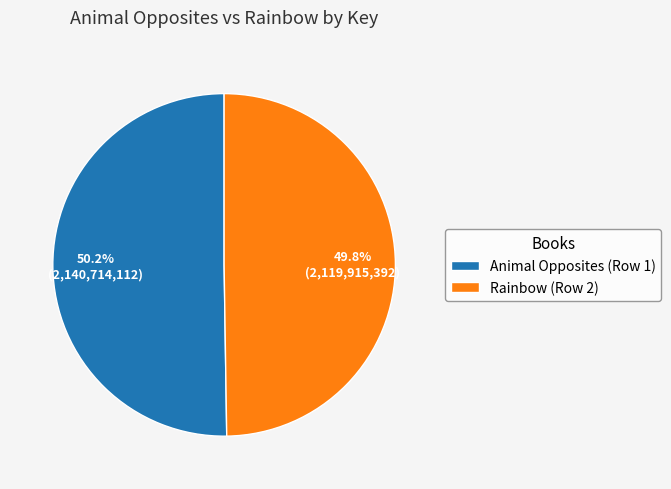

Is there any slice that represents more than half of the pie?

Yes